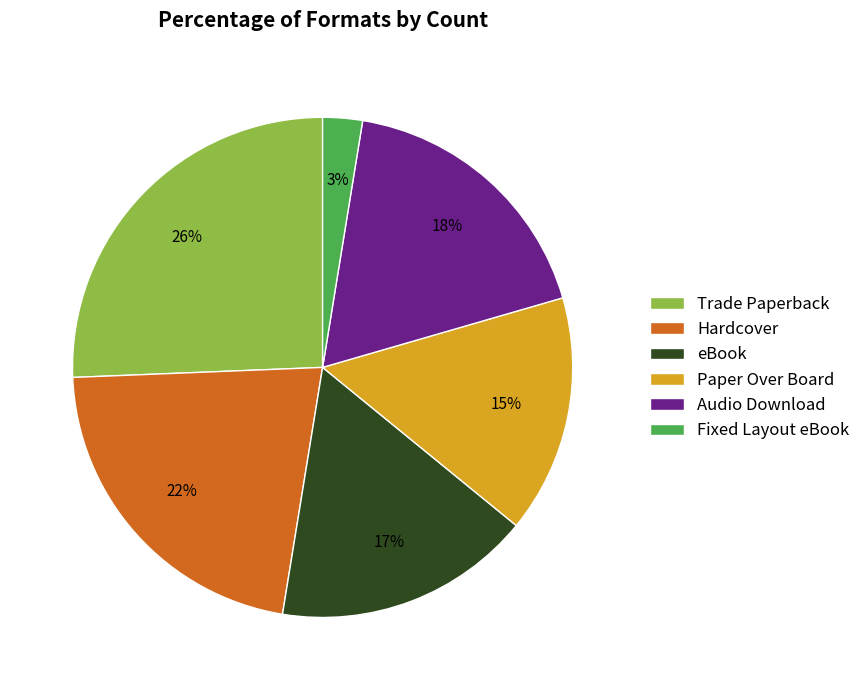

Which slice is the largest?

Trade Paperback